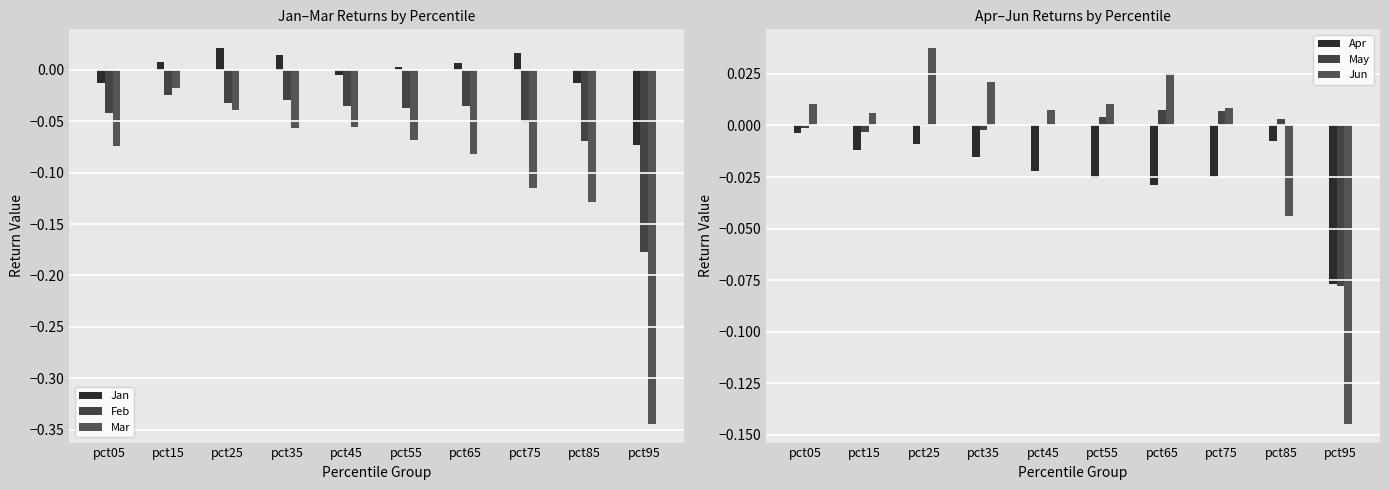

Does the chart contain stacked bars?

No